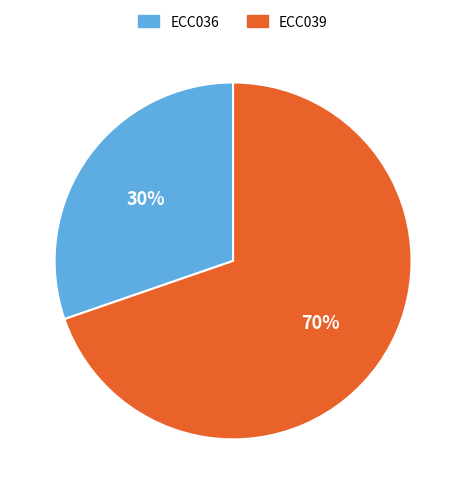

To the nearest percent, what is the average slice percentage?

50%